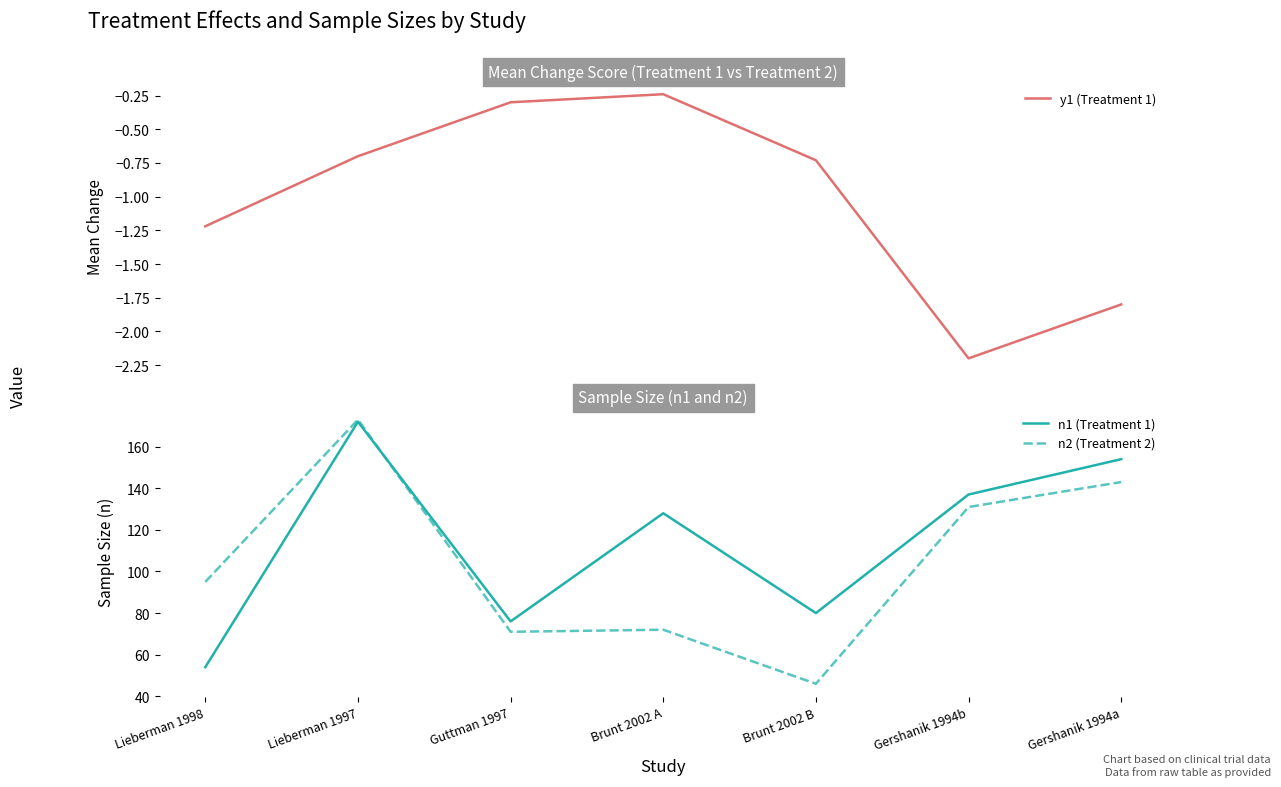

What is the difference between the maximum and minimum values in the n1 (Treatment 1) series?

118